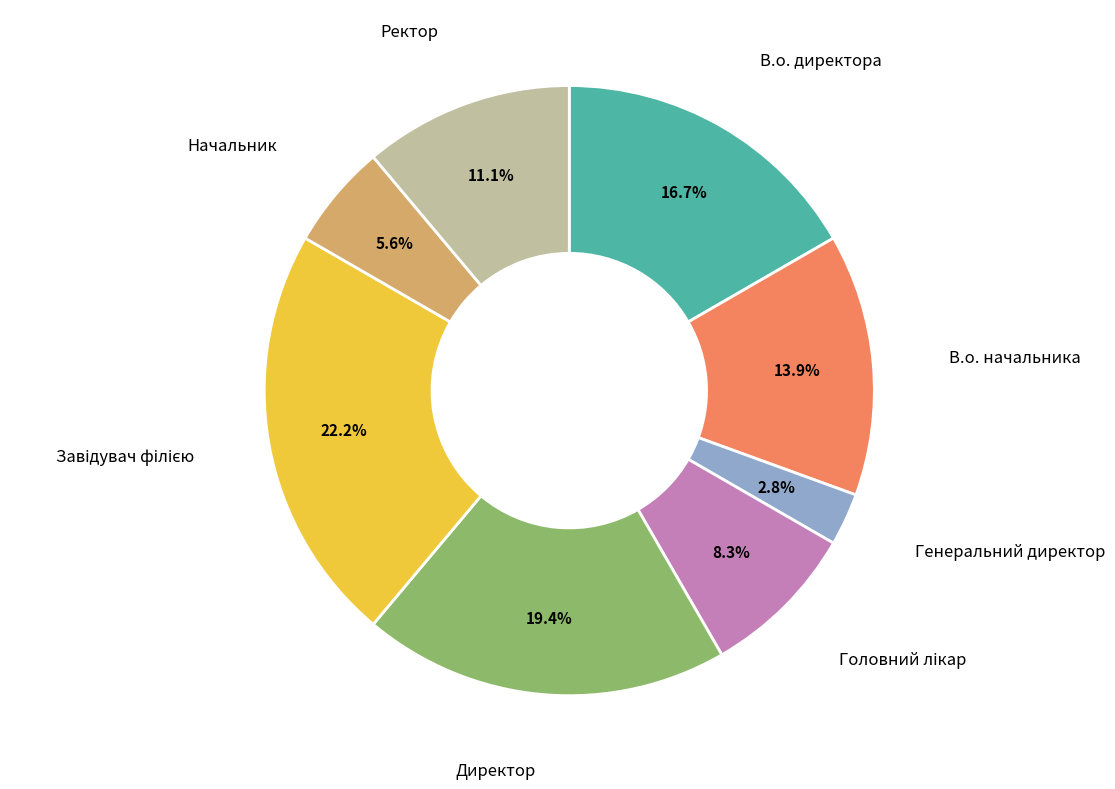

Is there a majority slice in this chart?

No